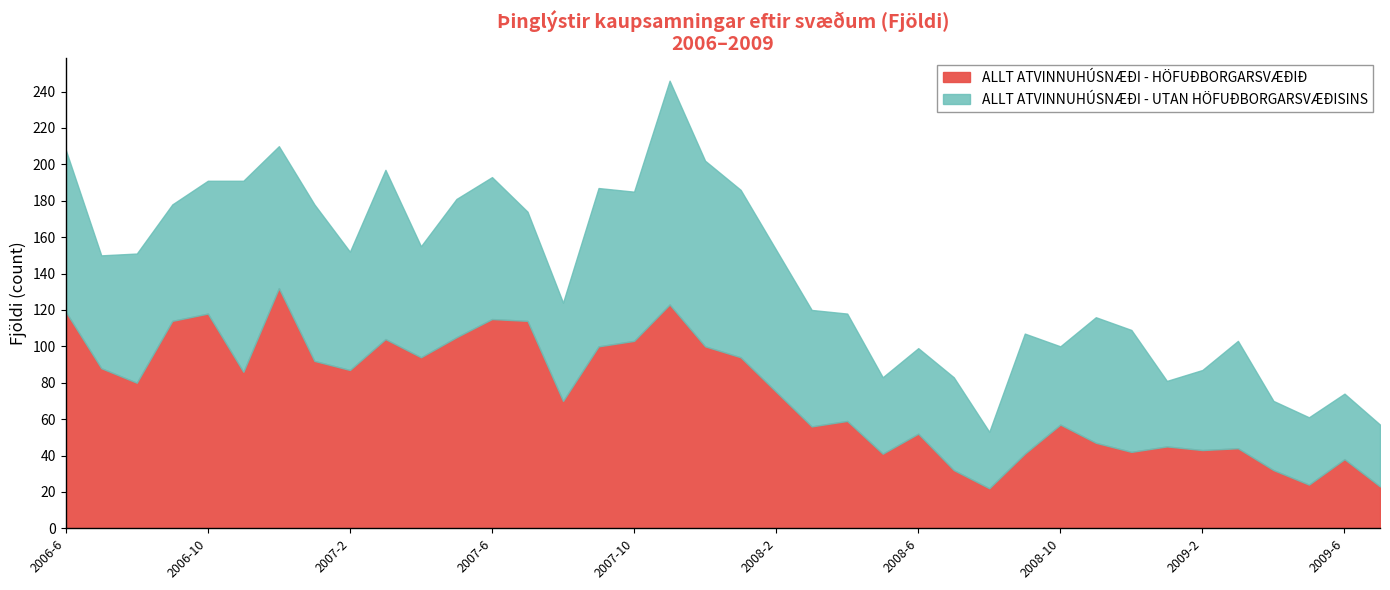

How many data points in ALLT ATVINNUHÚSNÆÐI - UTAN HÖFUÐBORGARSVÆÐISINS (Fjöldi) are less than 65?

19